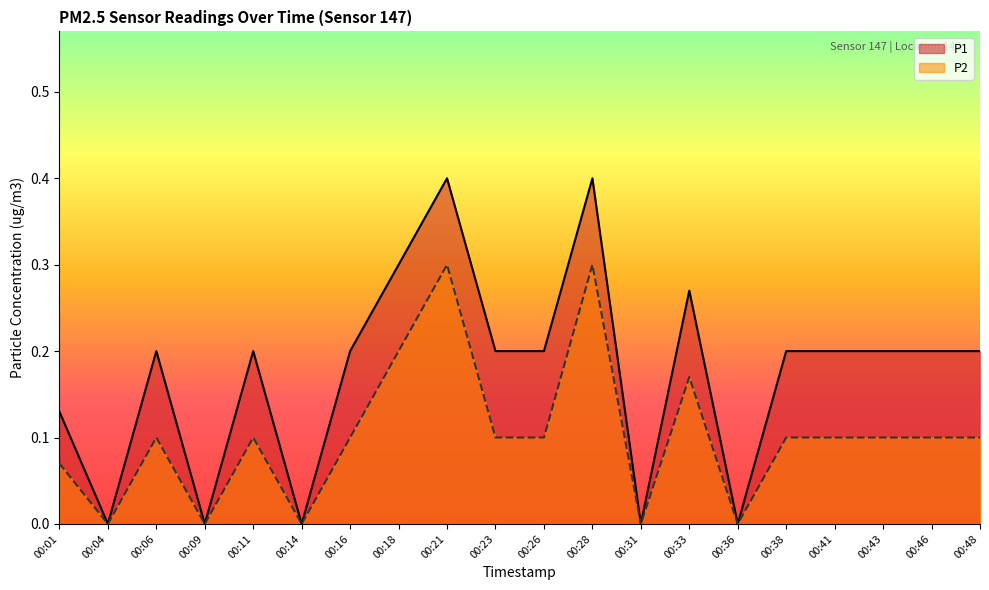

Rank the categories by P1 value from highest to lowest.

00:21, 00:28, 00:18, 00:33, 00:06, 00:11, 00:16, 00:23, 00:26, 00:38, 00:41, 00:43, 00:46, 00:48, 00:01, 00:04, 00:09, 00:14, 00:31, 00:36